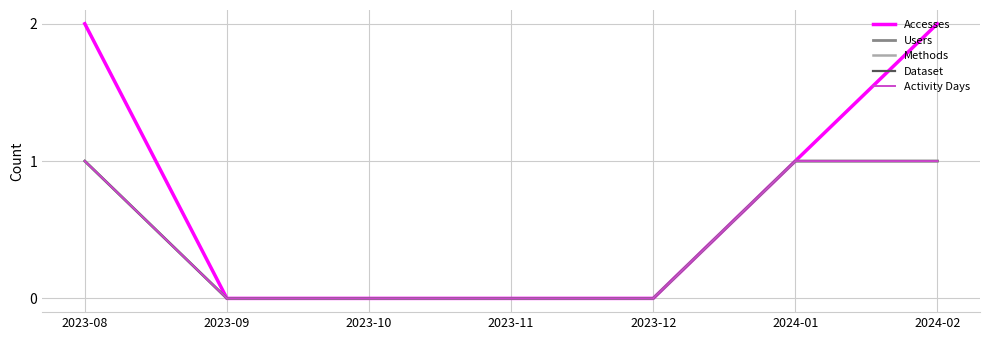

Does the chart have visible grid lines?

Yes